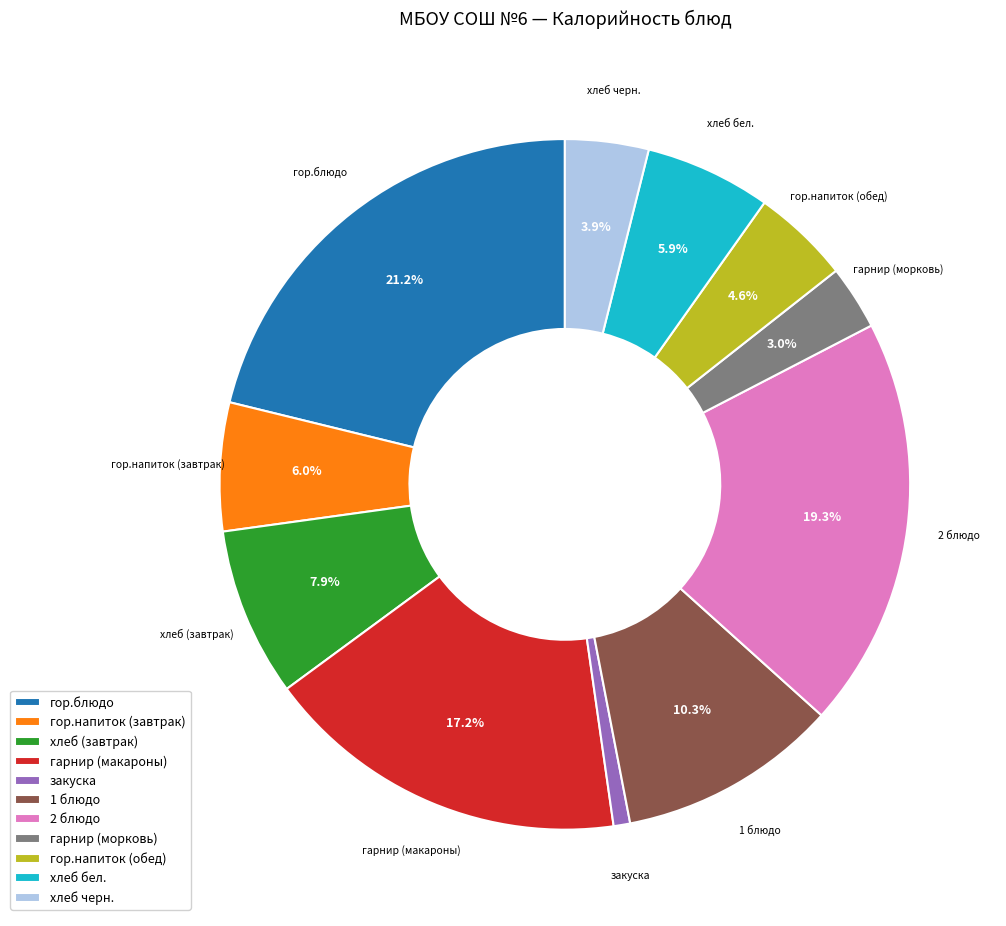

Is the sum of хлеб (завтрак) and гарнир (макароны) greater than half?

No